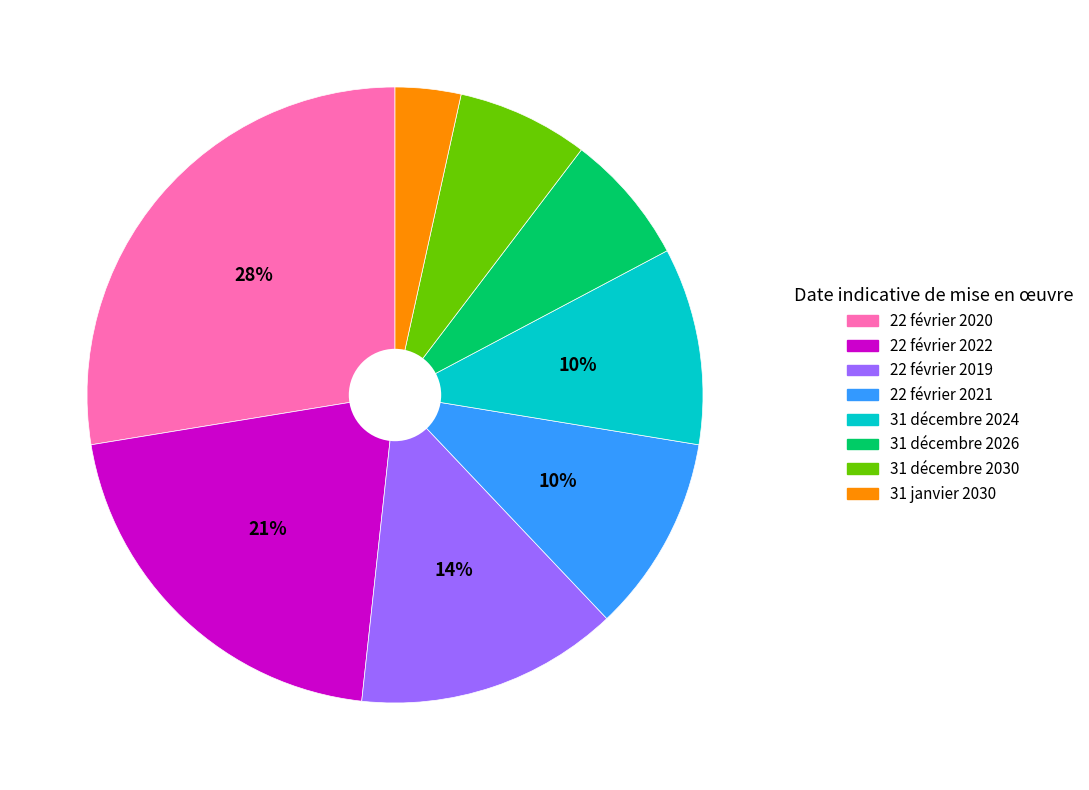

To the nearest percent, what portion does 22 février 2021 represent?

10%